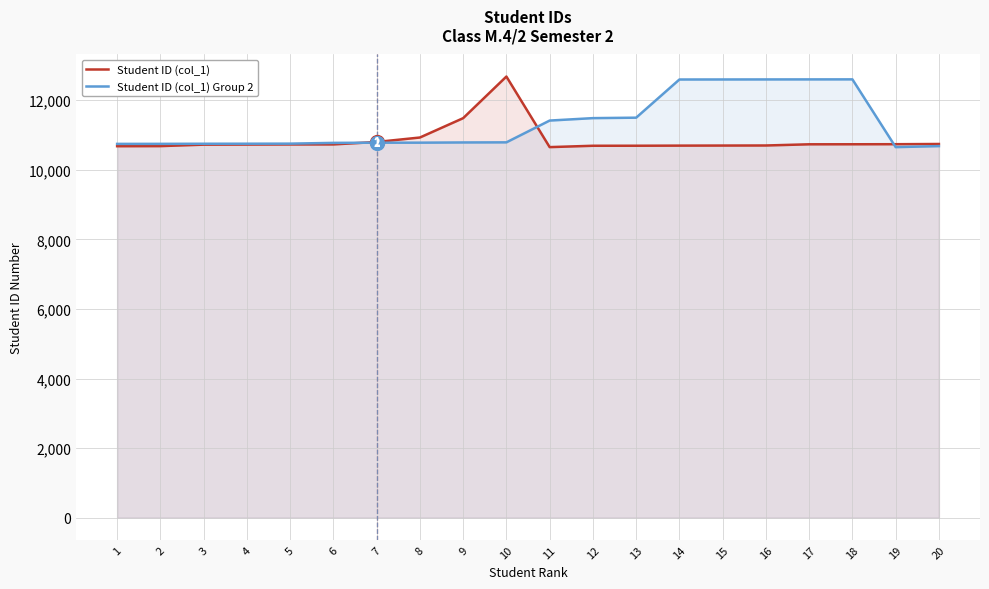

Is it true that Student ID (col_1) Group 2 equals 5159 at 1?

False